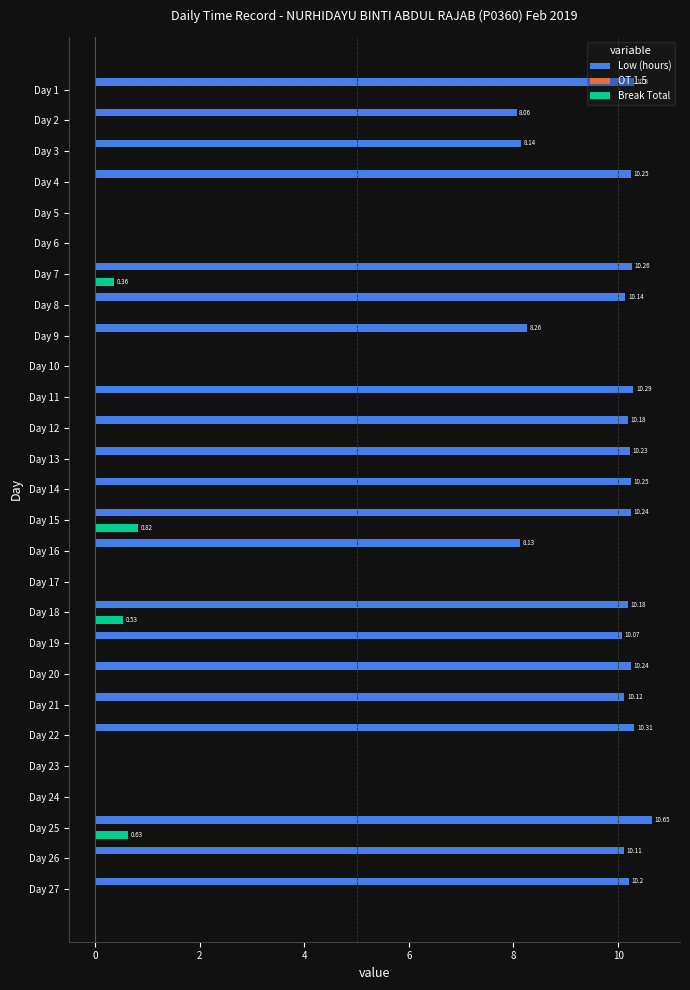

Is the value of Break Total at Day 12 greater than the value of Low (hours) at Day 19?

No